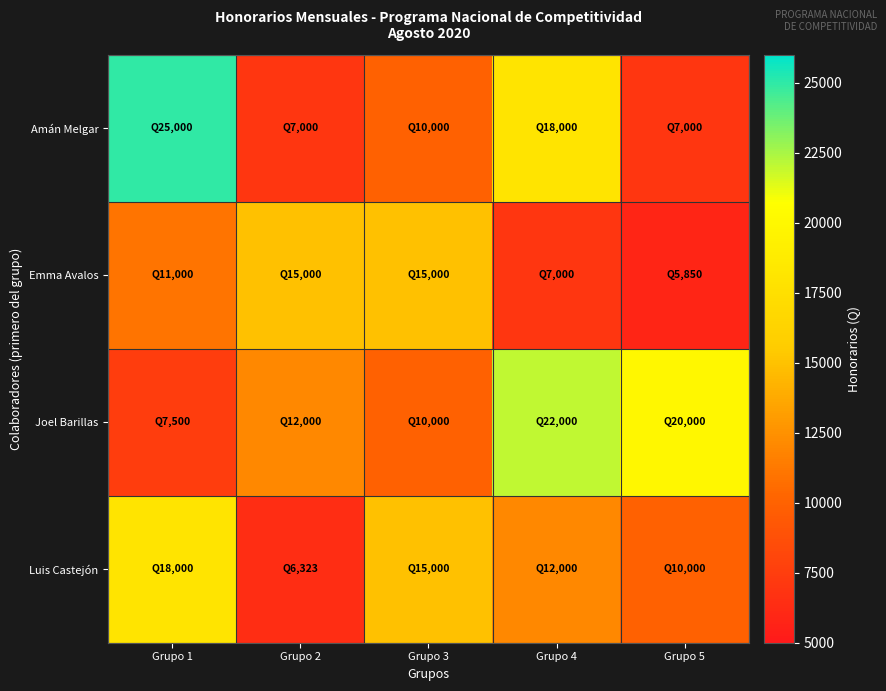

Reading left to right, extract all data points from this chart.

Amán Melgar: Grupo 1=25000.0	Grupo 2=7000.0	Grupo 3=10000.0	Grupo 4=18000.0	Grupo 5=7000.0
Emma Avalos: Grupo 1=11000.0	Grupo 2=15000.0	Grupo 3=15000.0	Grupo 4=7000.0	Grupo 5=5850.0
Joel Barillas: Grupo 1=7500.0	Grupo 2=12000.0	Grupo 3=10000.0	Grupo 4=22000.0	Grupo 5=20000.0
Luis Castejón: Grupo 1=18000.0	Grupo 2=6322.6	Grupo 3=15000.0	Grupo 4=12000.0	Grupo 5=10000.0